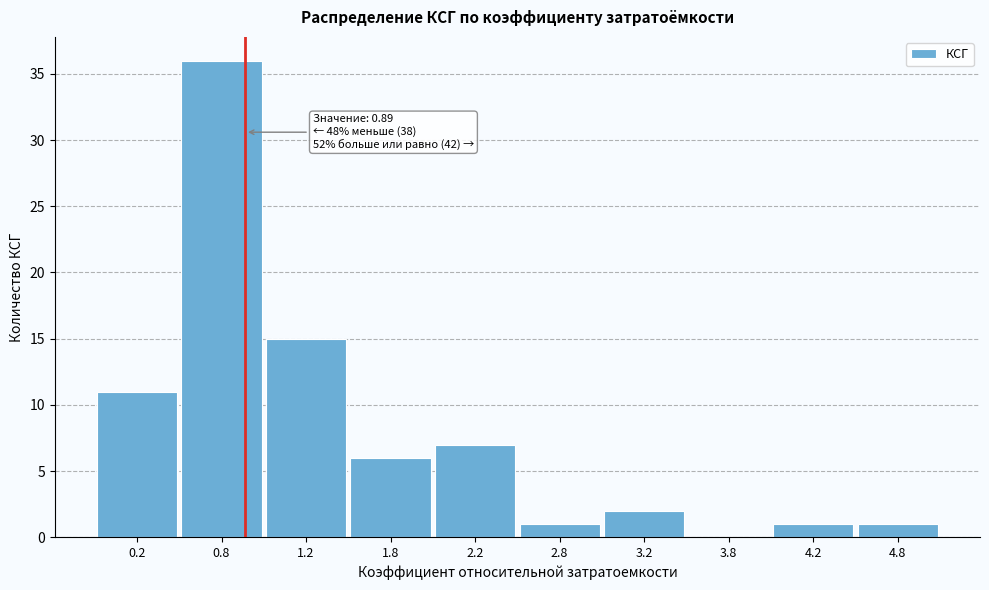

Over which range of the x-axis is the bar tallest?

0.5 to 1.0